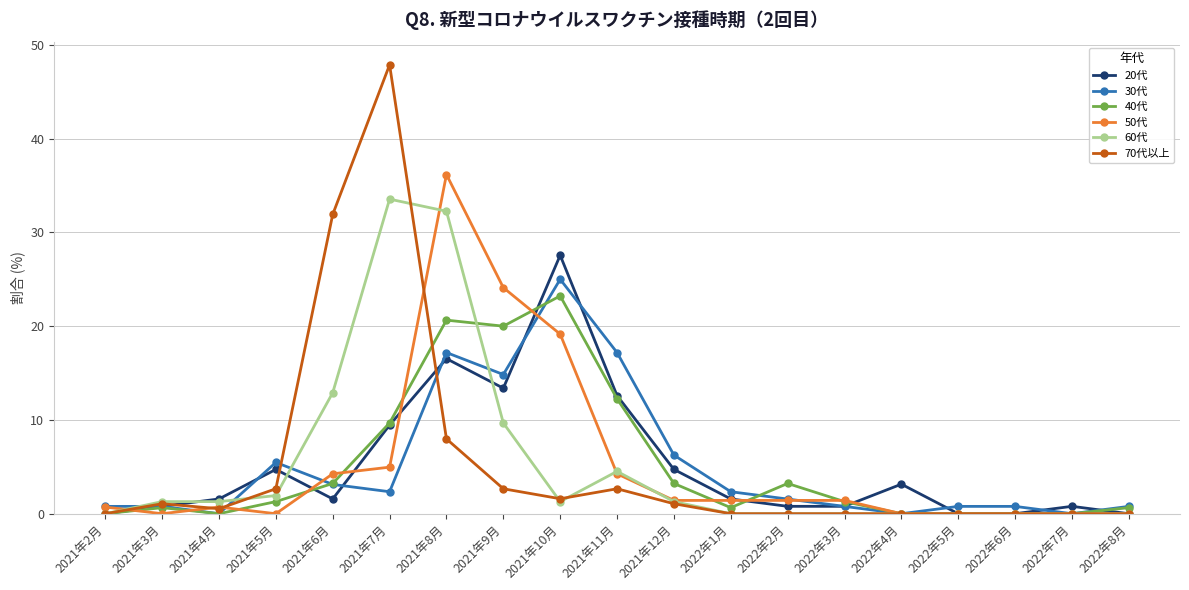

True or false: 40代 has a value of -15.6 at 2022年6月.

False